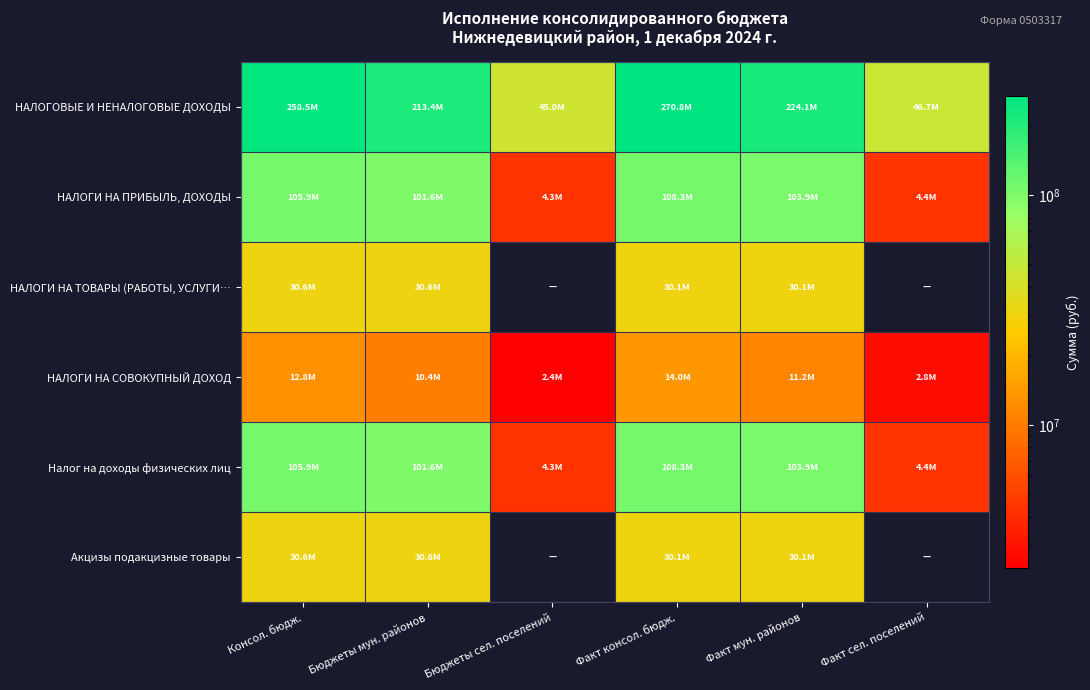

True or false: НАЛОГИ НА СОВОКУПНЫЙ ДОХОД has a value of 2807721.6 at Факт сел. поселений.

True